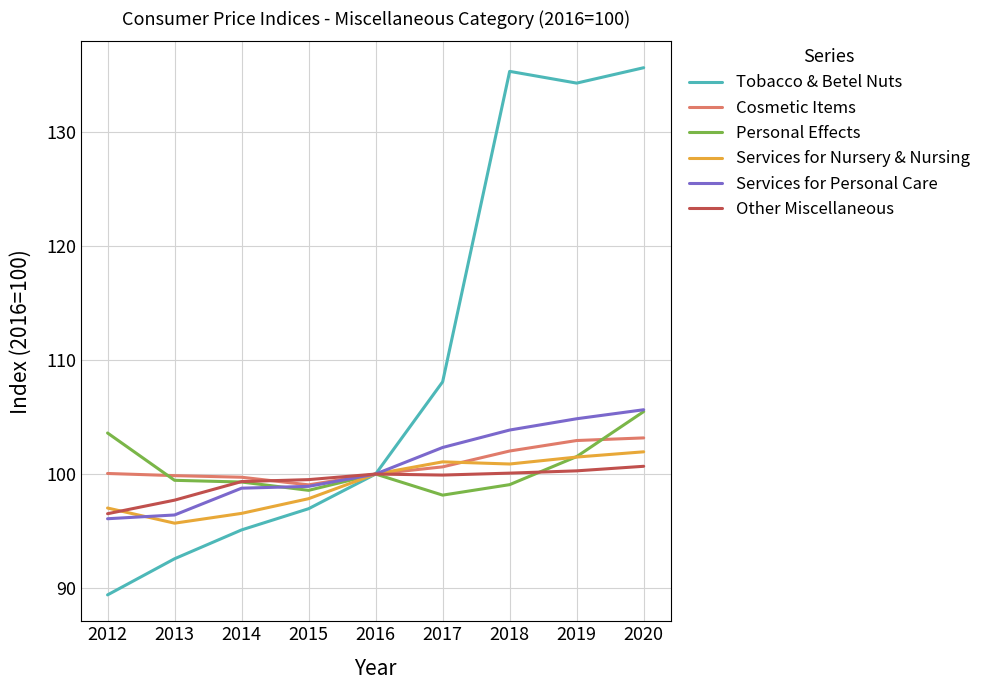

Which series has the widest spread of values?

Tobacco & Betel Nuts